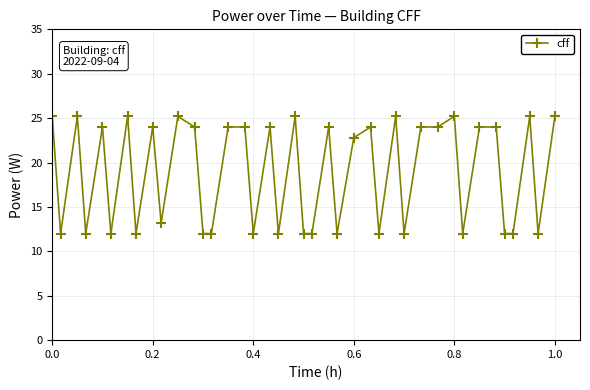

What is the value of the 19th point from the left?

12.0